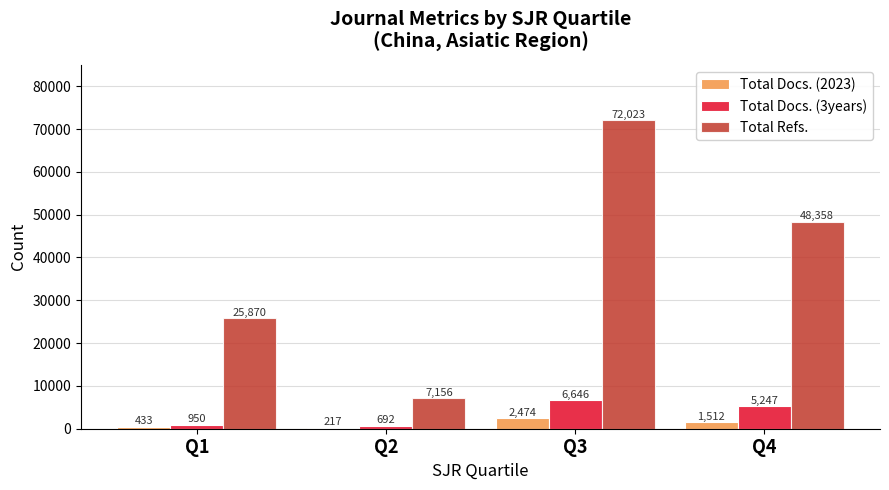

Which category has the highest value in the Total Refs. series?

Q3